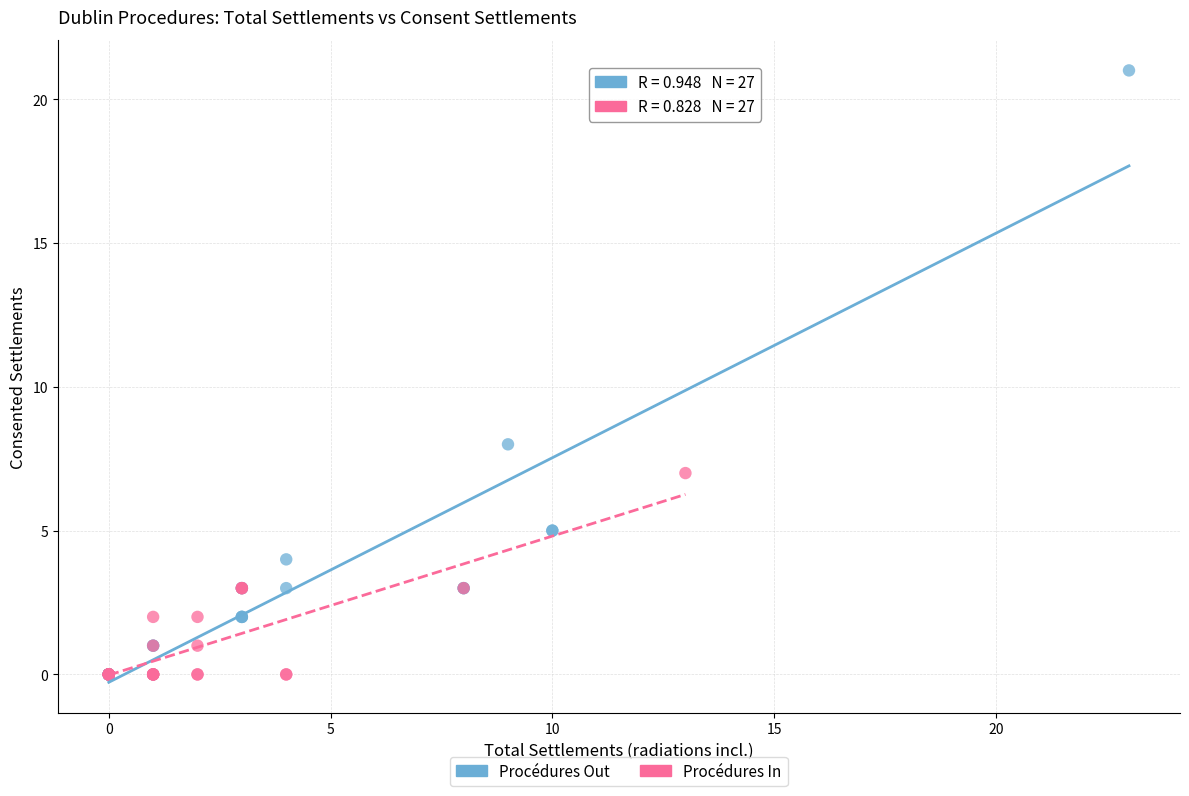

Which series reaches the maximum Y coordinate?

Procédures Out